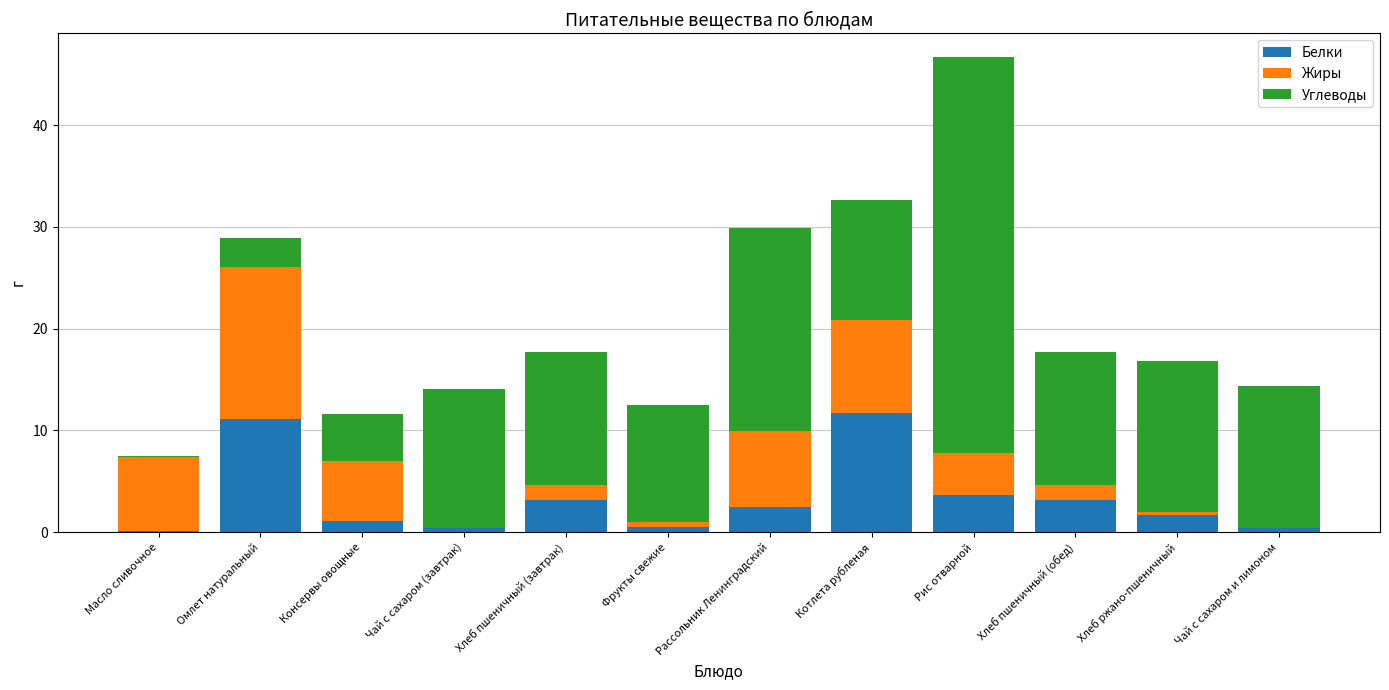

What is the total value across all series at Консервы овощные?

11.6